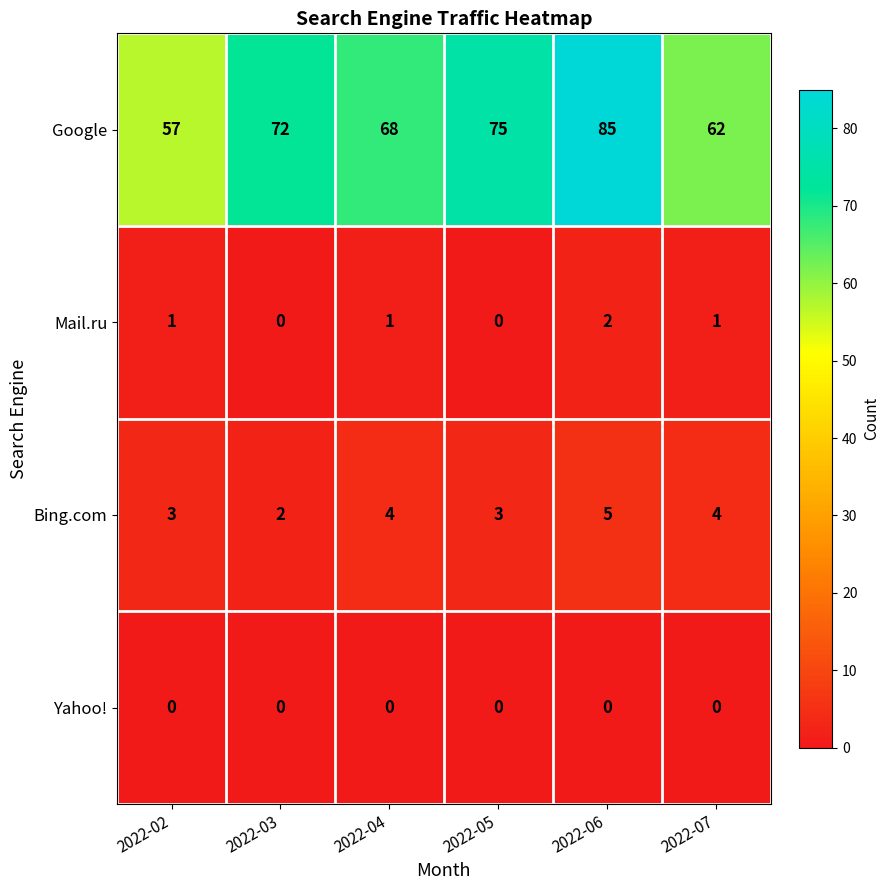

What is the difference between the highest and lowest values at 2022-06?

85